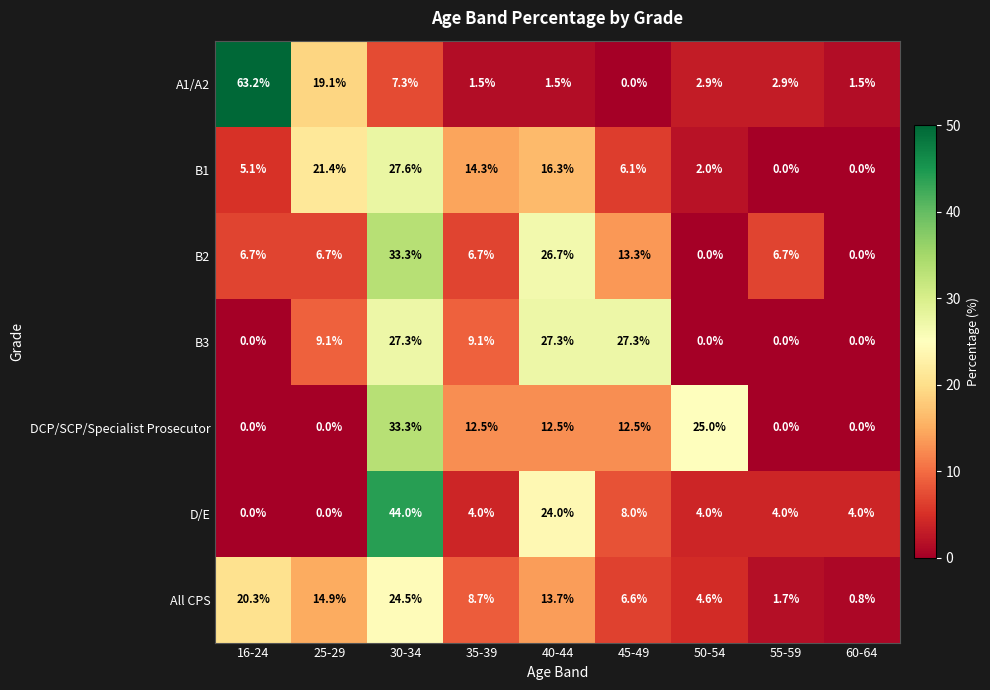

At which category is the sum across all series the highest?

30-34